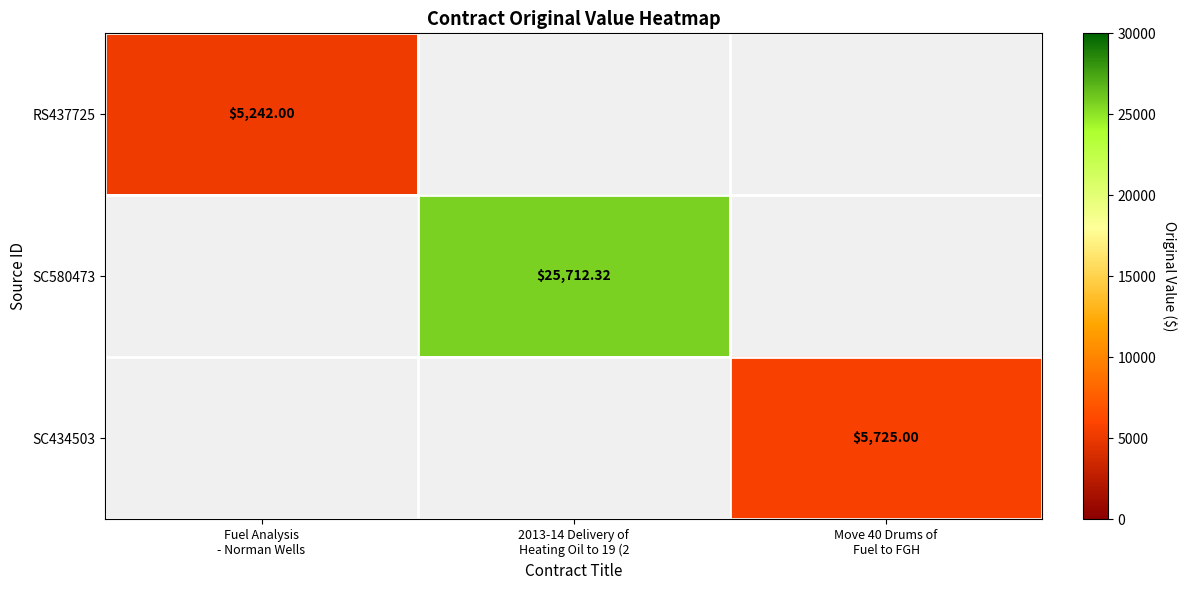

How many series are shown in this chart?

3